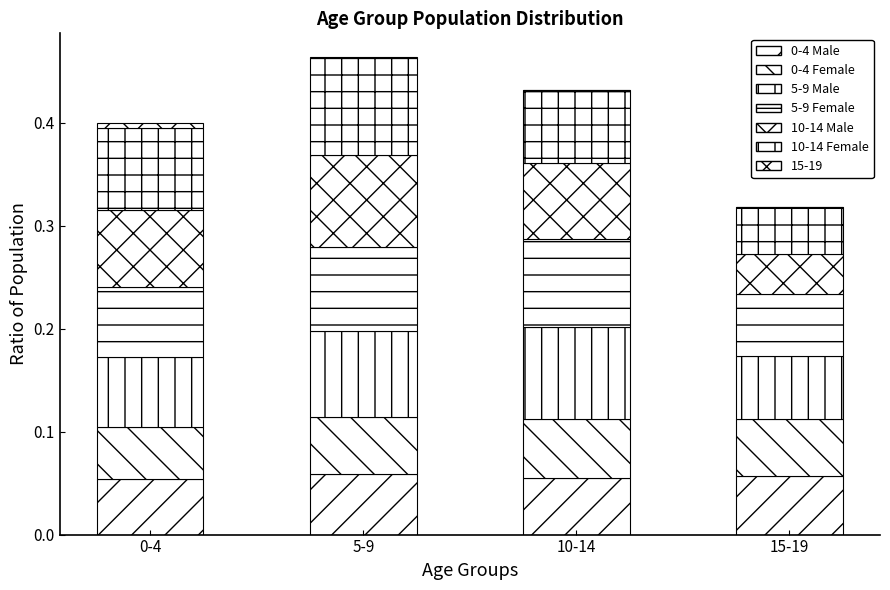

What is the sum of all 10-14 Female values?

0.3